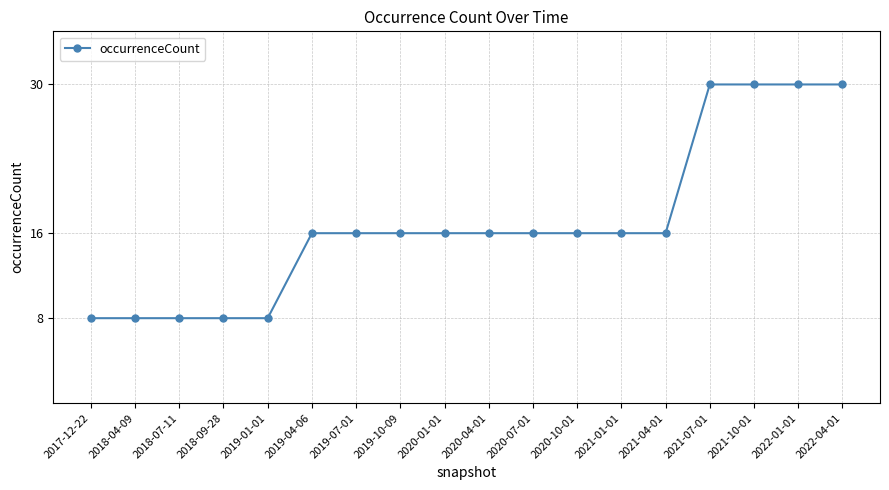

What is the sum of the values at 2020-07-01 and 2019-07-01?

32